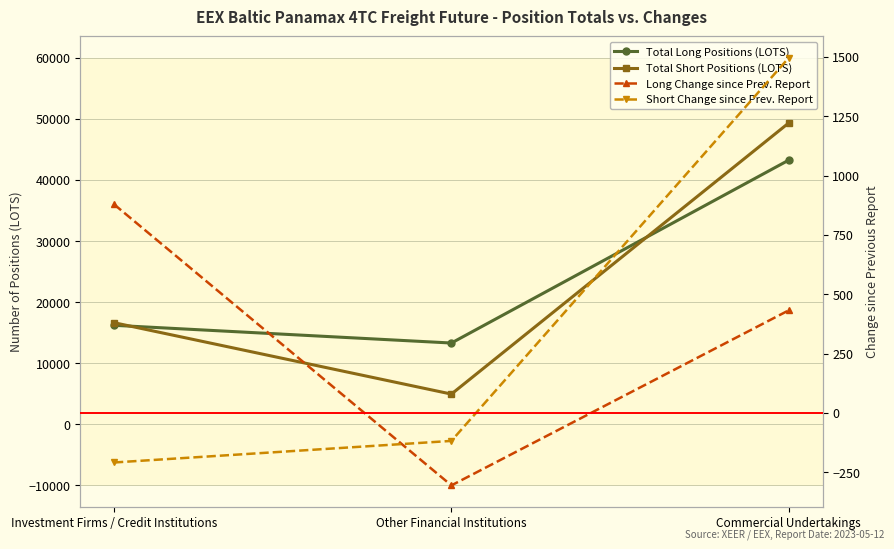

Reading left to right, list all the values displayed in this chart.

Total Long Positions (LOTS): Investment Firms / Credit Institutions=16207.3	Other Financial Institutions=13305.1	Commercial Undertakings=43247.2
Total Short Positions (LOTS): Investment Firms / Credit Institutions=16634.5	Other Financial Institutions=4947.0	Commercial Undertakings=49333.6
Long Change since Prev. Report: Investment Firms / Credit Institutions=879.1	Other Financial Institutions=-305.5	Commercial Undertakings=432.4
Short Change since Prev. Report: Investment Firms / Credit Institutions=-208.9	Other Financial Institutions=-118.0	Commercial Undertakings=1496.7